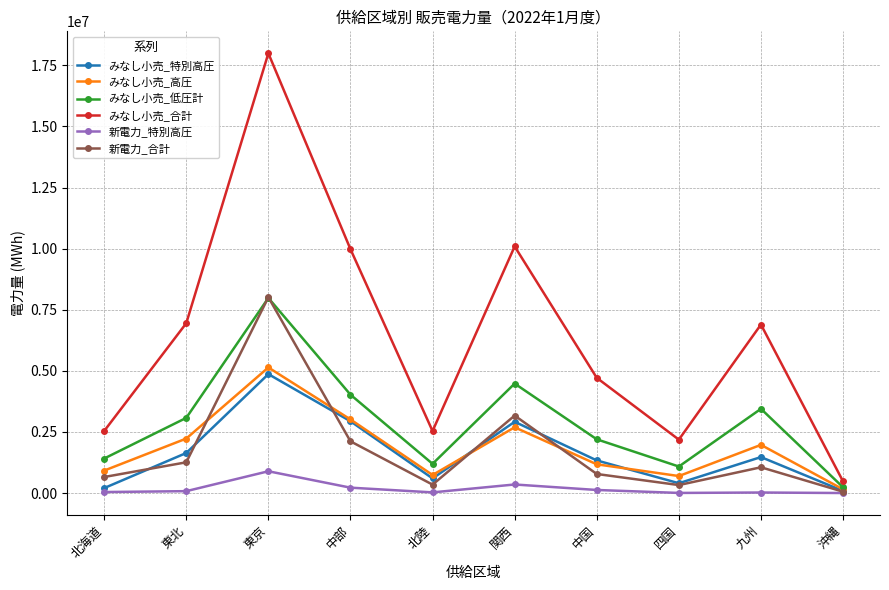

How many series are shown in this chart?

6